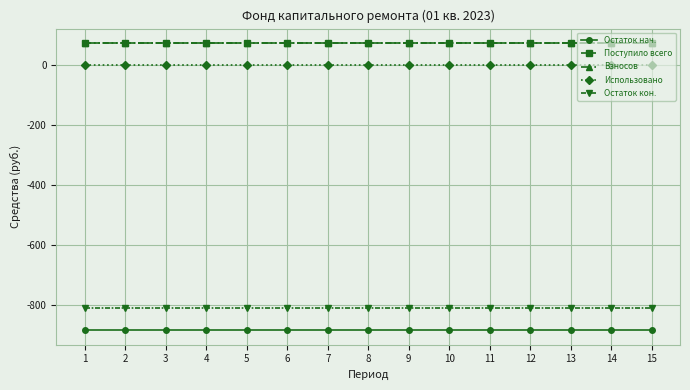

Rank the series at 3 from lowest to highest value.

Остаток нач., Остаток кон., Использовано, Поступило всего, Взносов